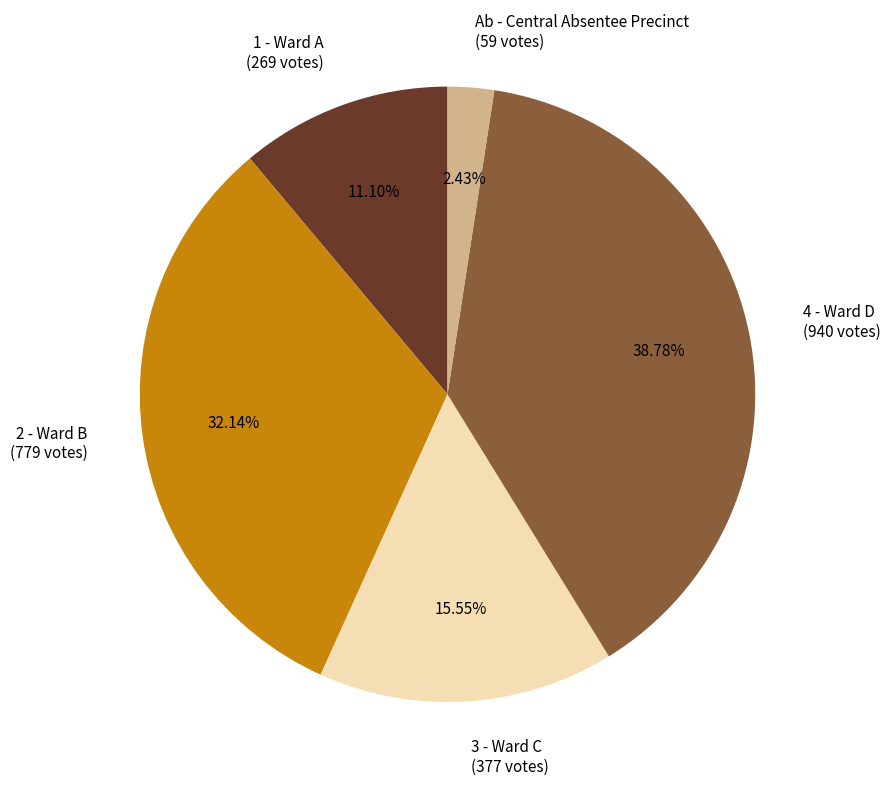

Count the number of slices in the pie.

5